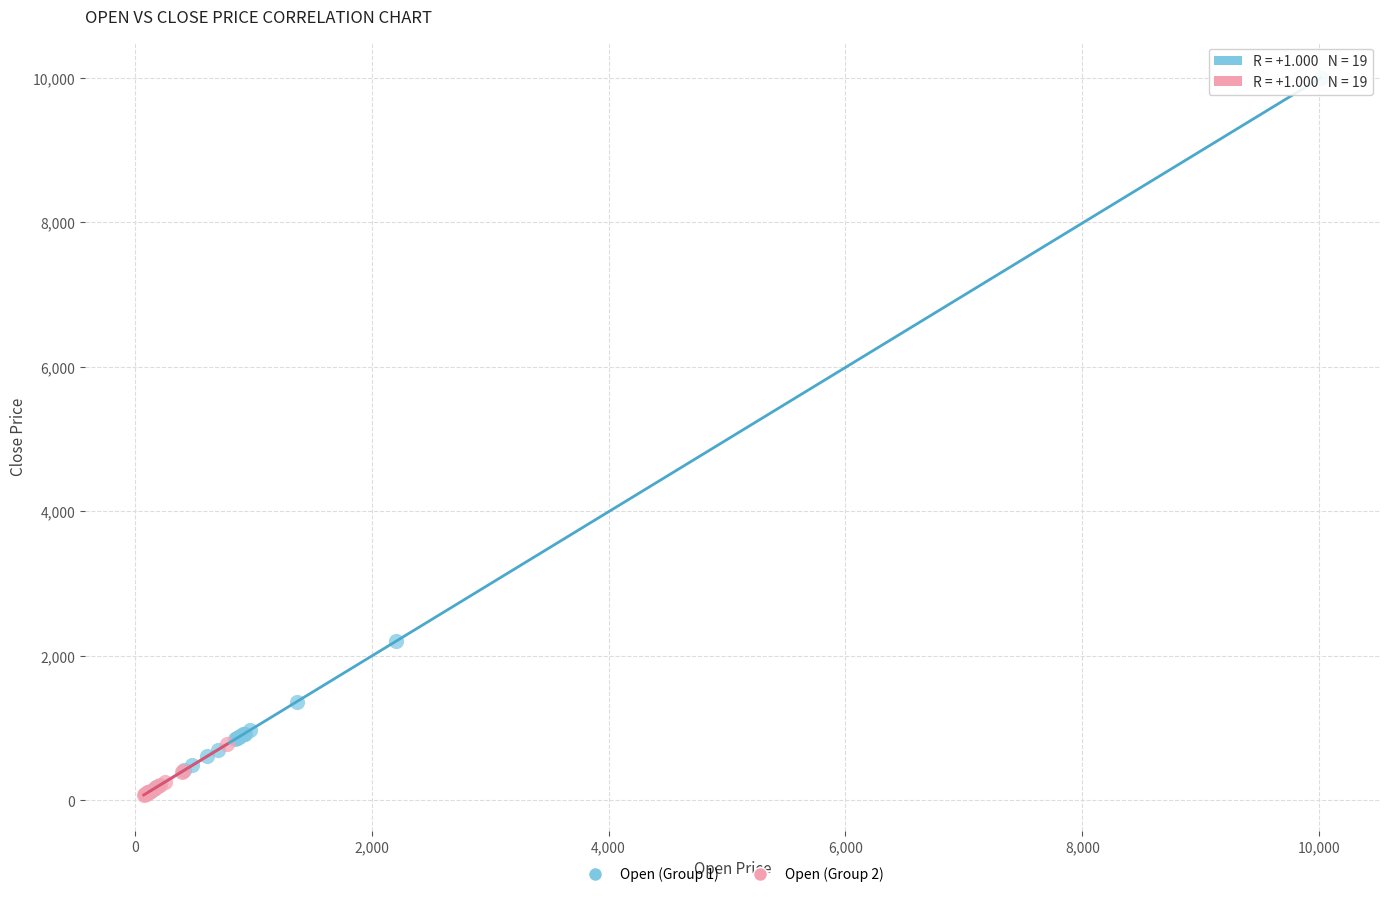

Which series reaches the maximum Y coordinate?

Open (Group 1)